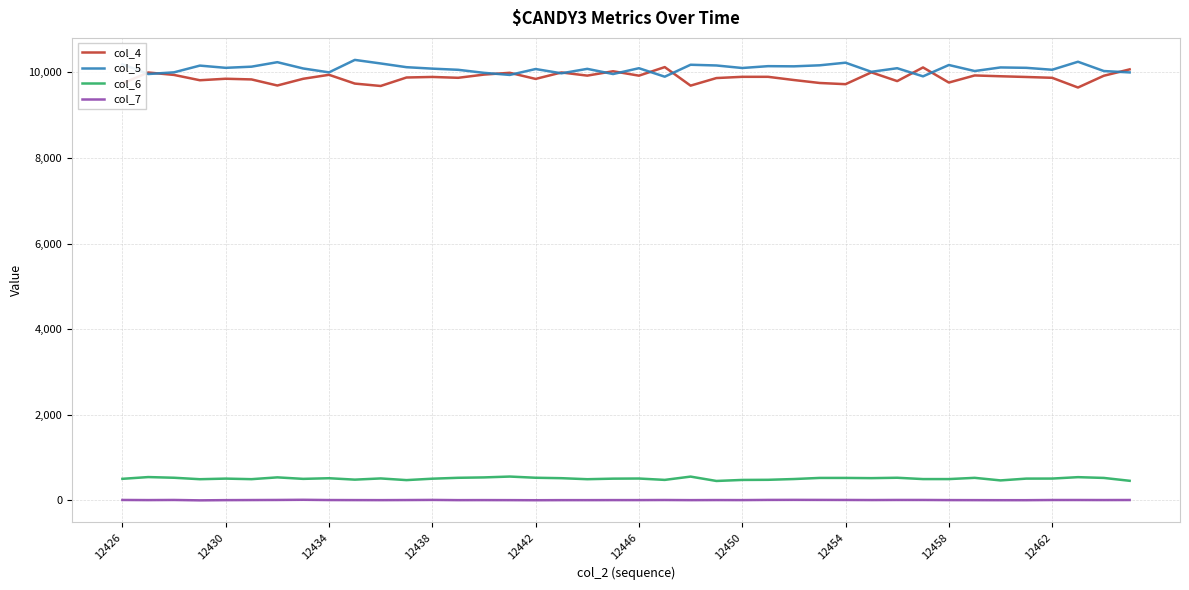

What is the maximum value shown in the chart?

10291